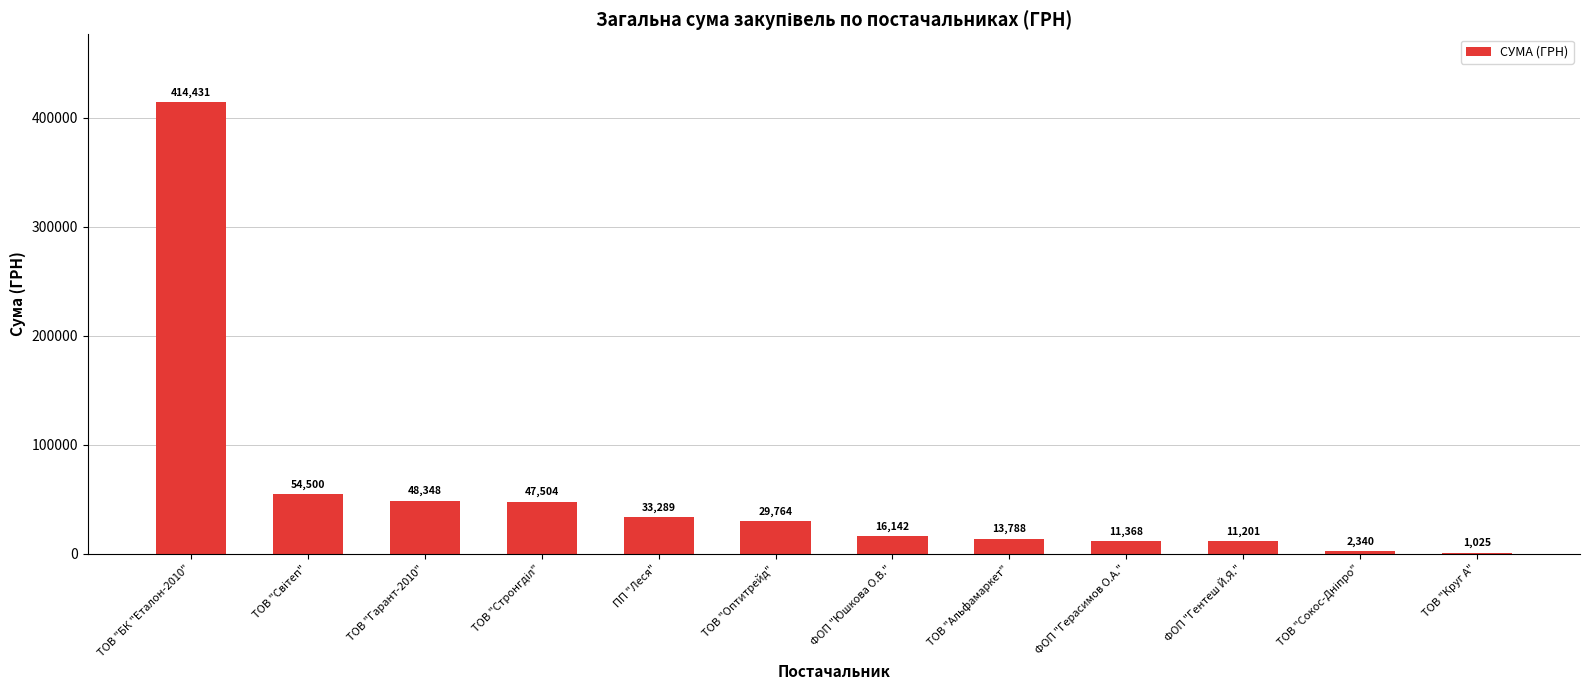

Count the number of values greater than 29764.

6